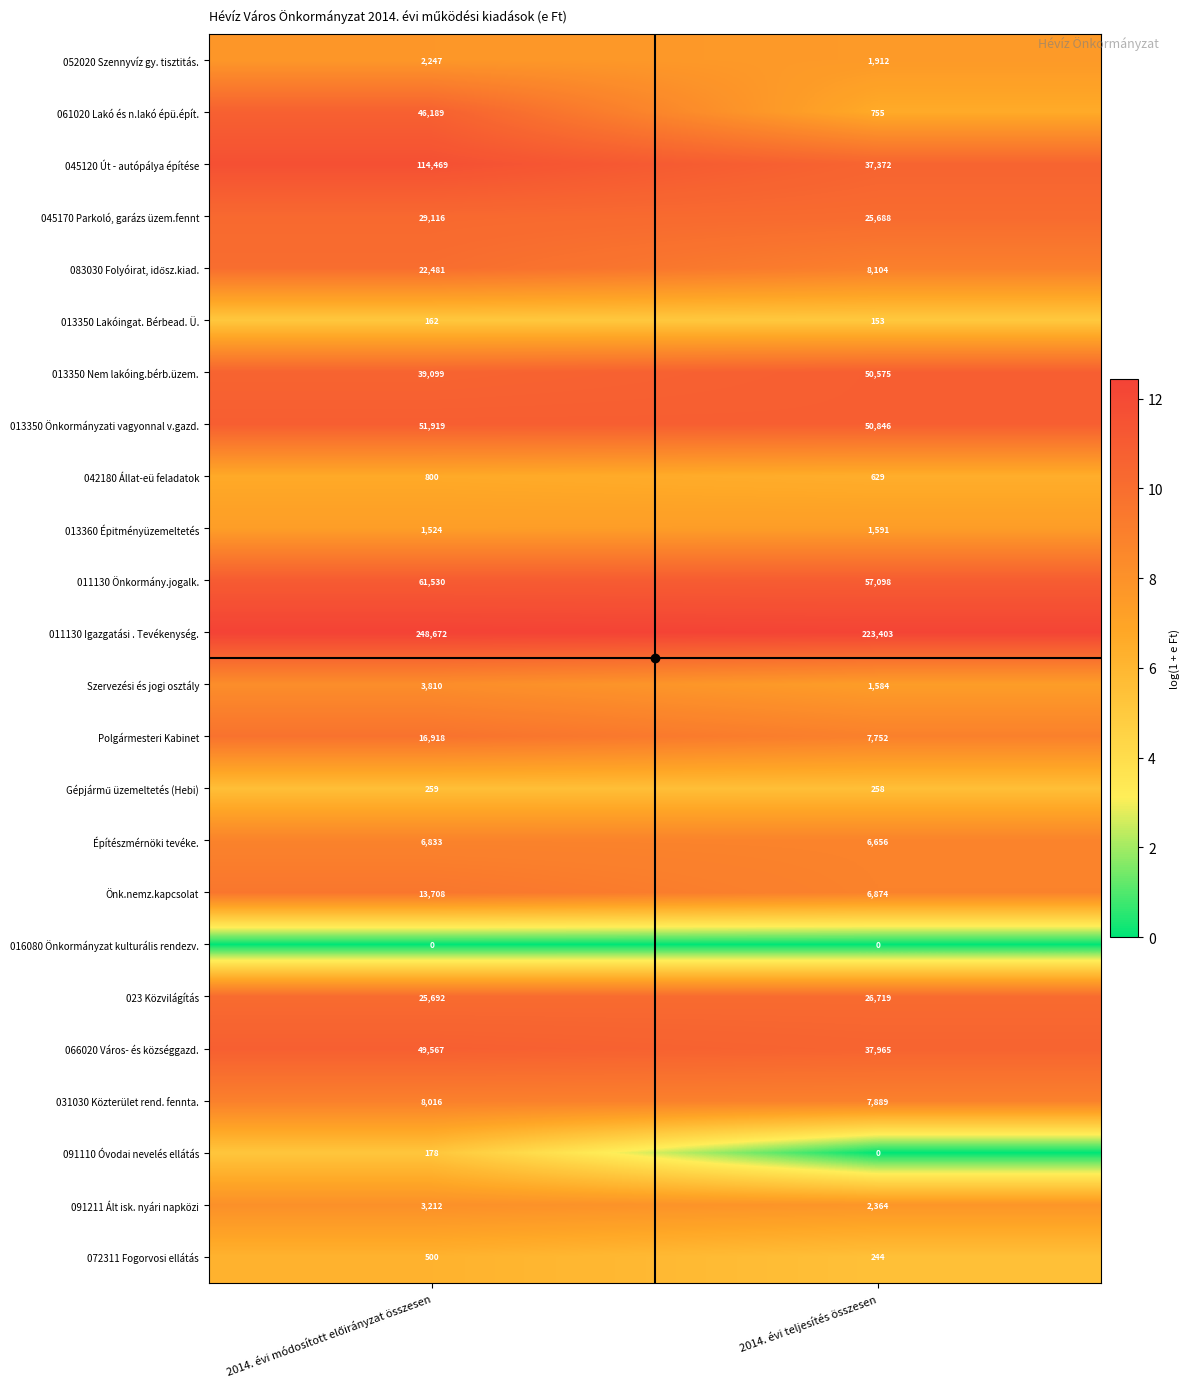

What is the average value of the 011130 Önkormány.jogalk. series?

59314